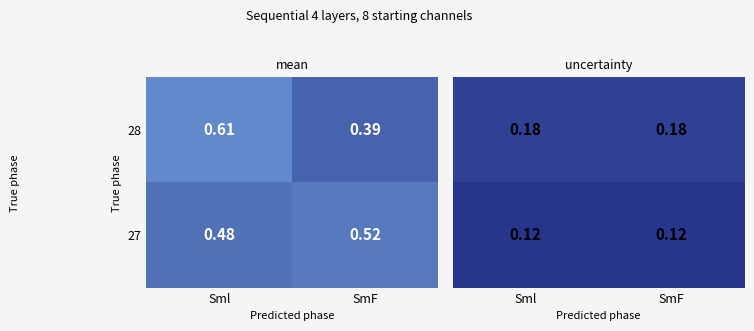

Rank the categories by 28 value from lowest to highest.

SmF, Sml